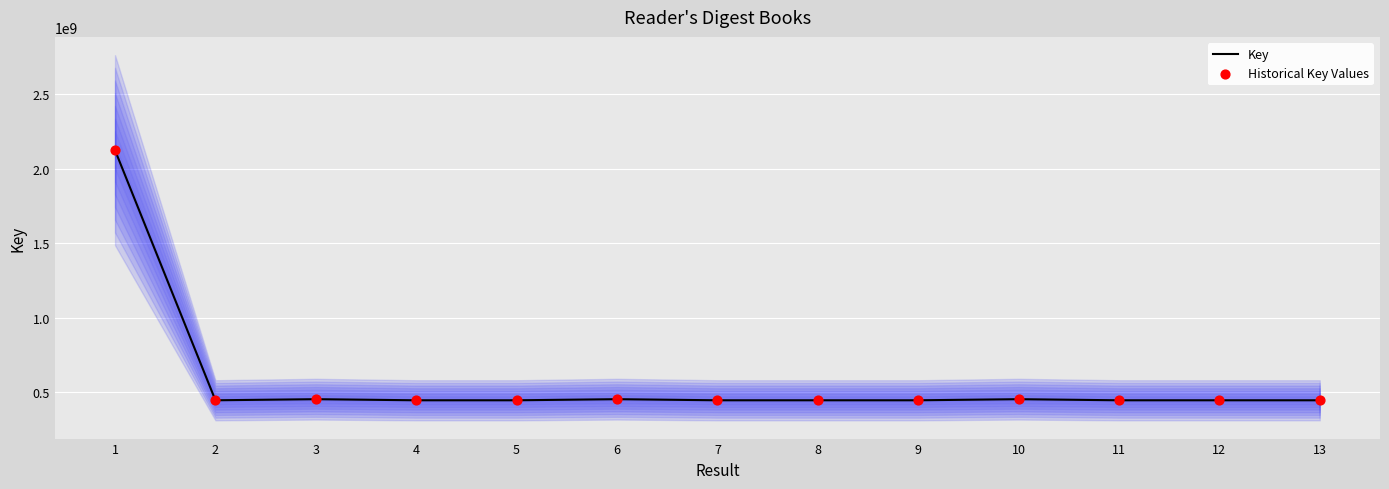

What are all the series names shown in the legend?

Key, Historical Key Values